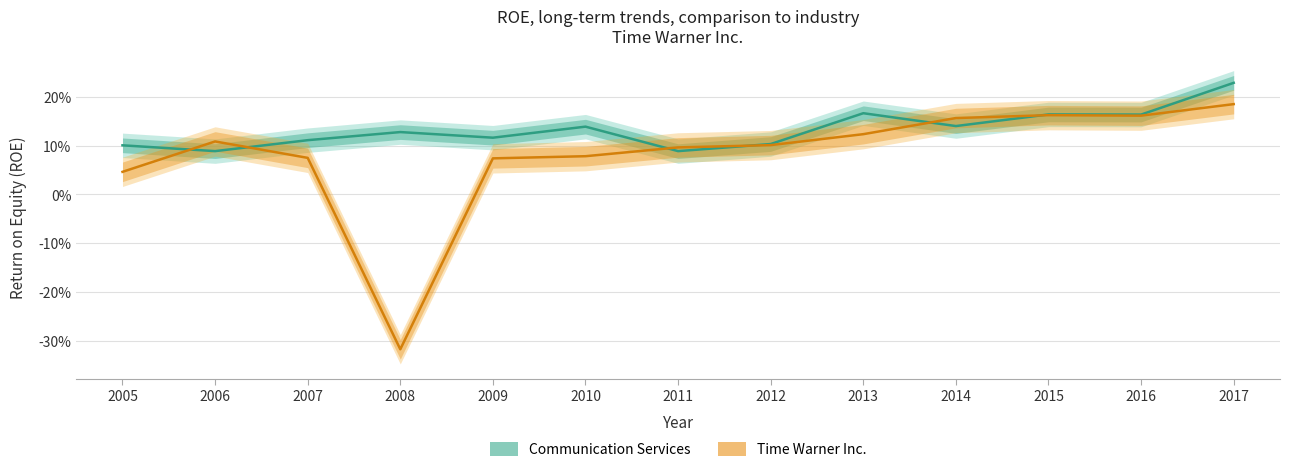

What is the total value across all series at 2006?

0.2